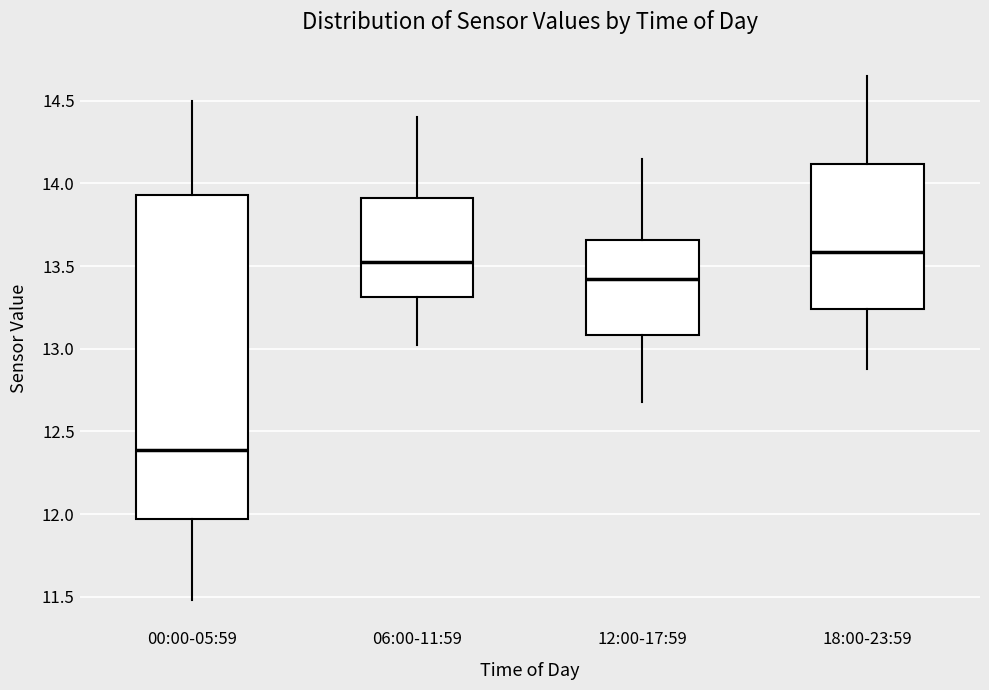

Reading left to right, read every box against the y-axis: the position of its median line, the range the box covers, and the ends of its whiskers. The values are not printed on the chart, so give them approximately, as read against the axis.

00:00-05:59: median 12.40, box 11.95 to 13.95, whiskers 11.50 to 14.50
06:00-11:59: median 13.55, box 13.30 to 13.90, whiskers 13.00 to 14.40
12:00-17:59: median 13.40, box 13.10 to 13.65, whiskers 12.70 to 14.15
18:00-23:59: median 13.60, box 13.25 to 14.10, whiskers 12.90 to 14.65